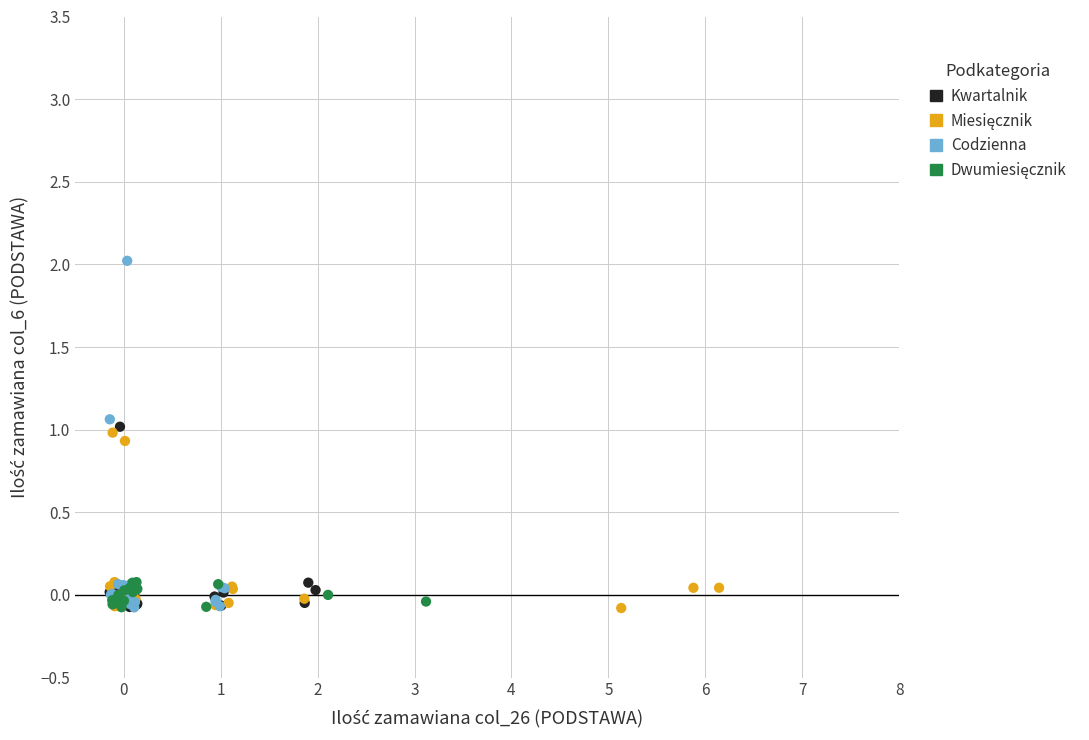

Which series reaches the maximum Y coordinate?

Codzienna